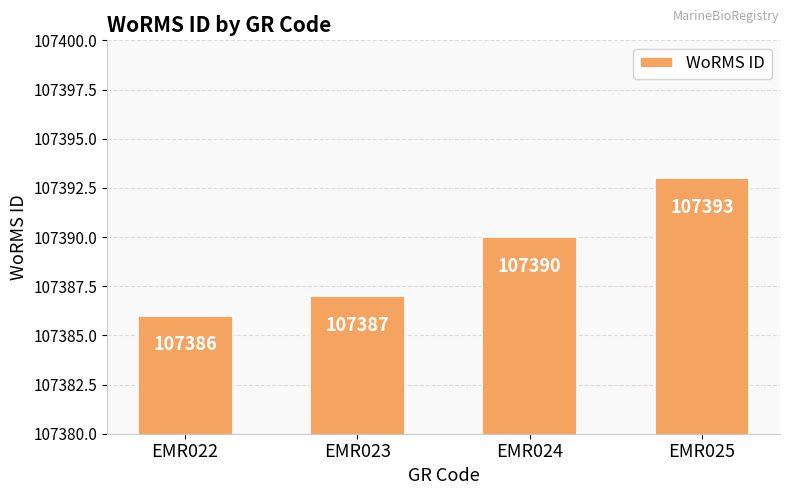

What is the sum of all values?

429556